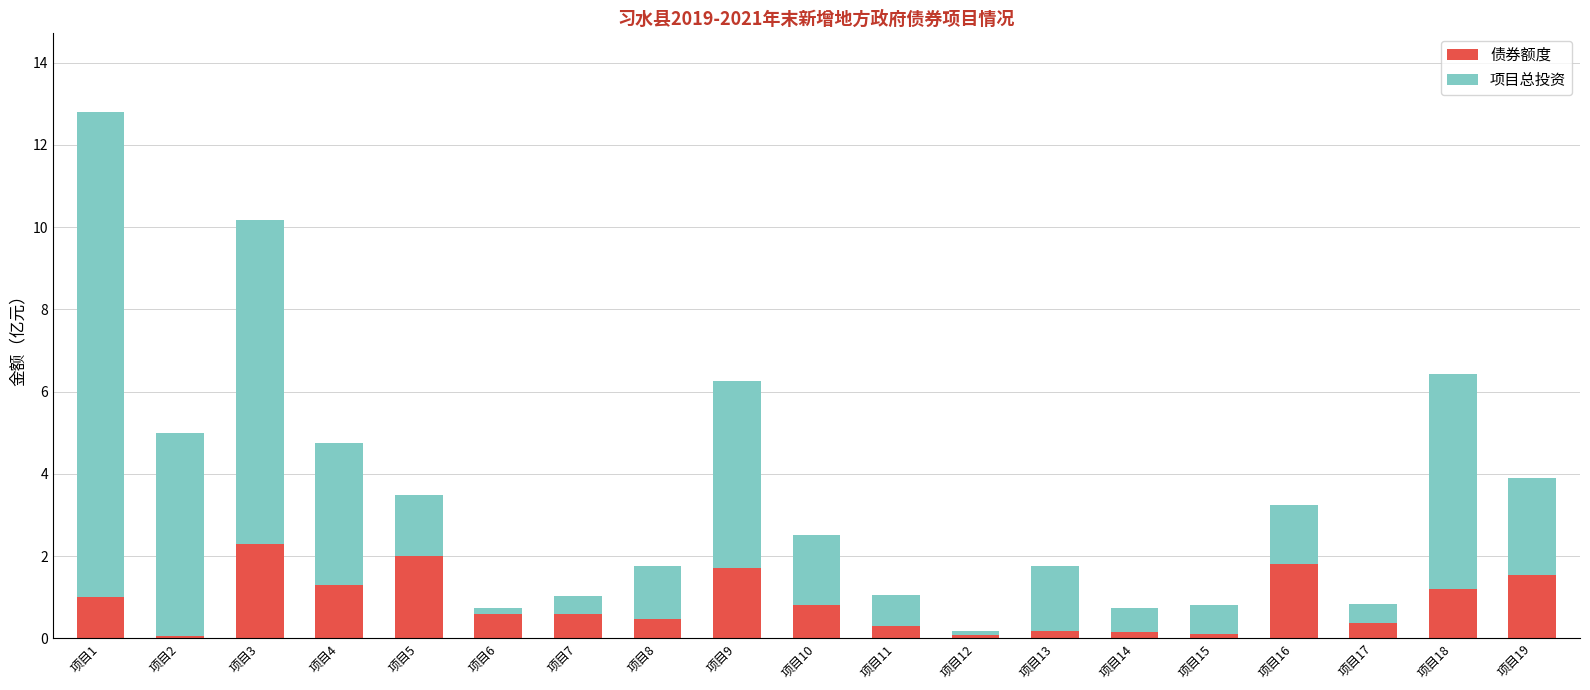

At which category is the sum across all series the highest?

项目1